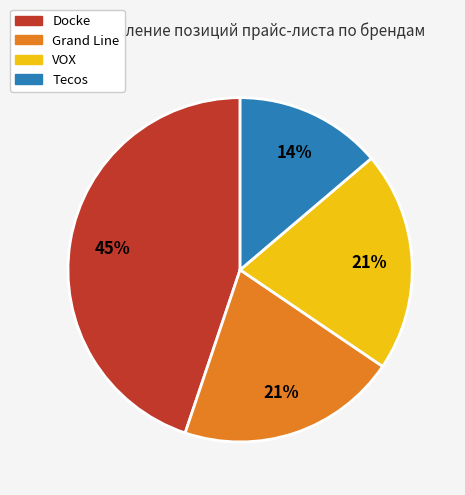

Does any single category account for the majority?

No